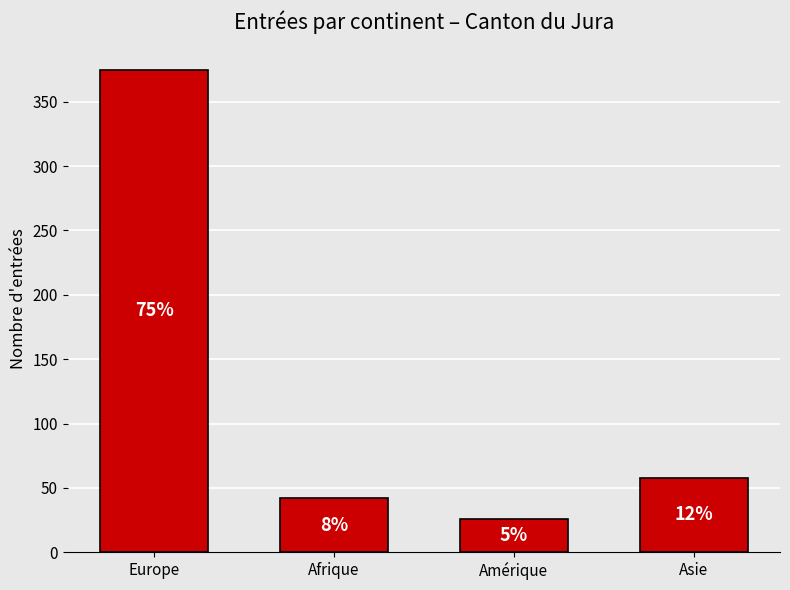

Are the bars horizontal?

No